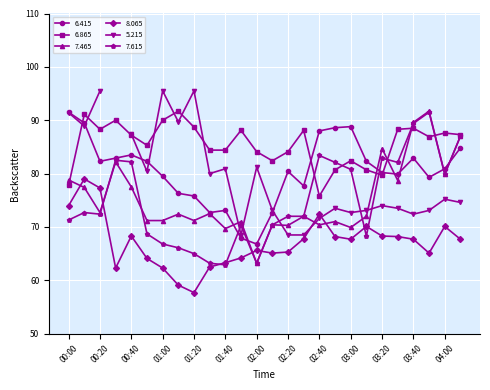

What is the label of the 13th point from the left?

02:00